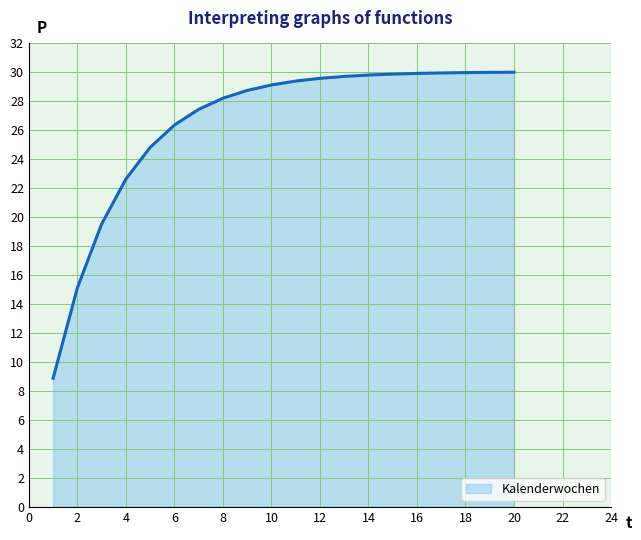

What is the maximum value shown in the chart?

30.0